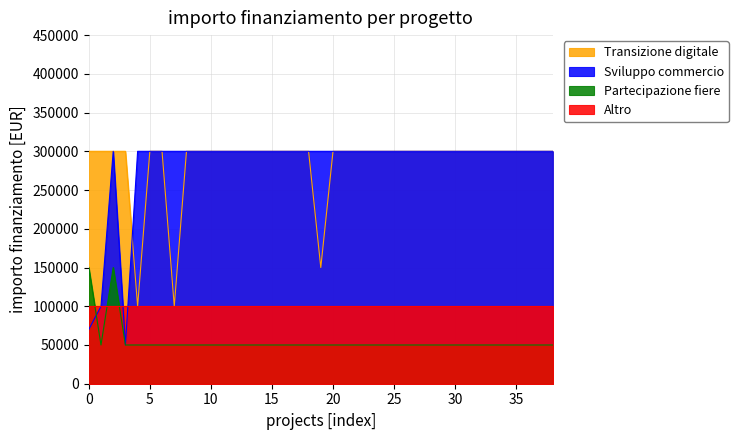

Between 17 and 32, which series saw the biggest shift?

Transizione digitale